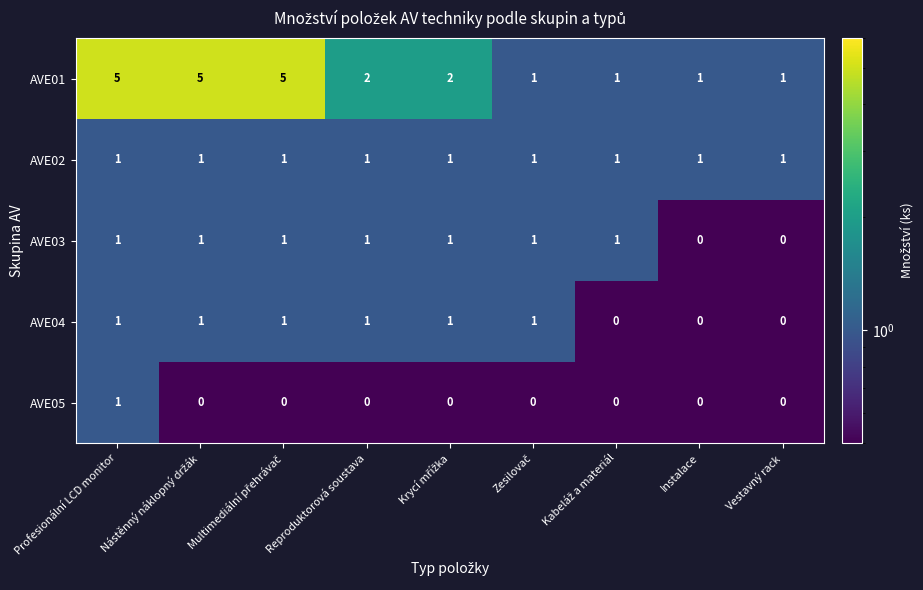

What is the sum of all AVE03 values?

7